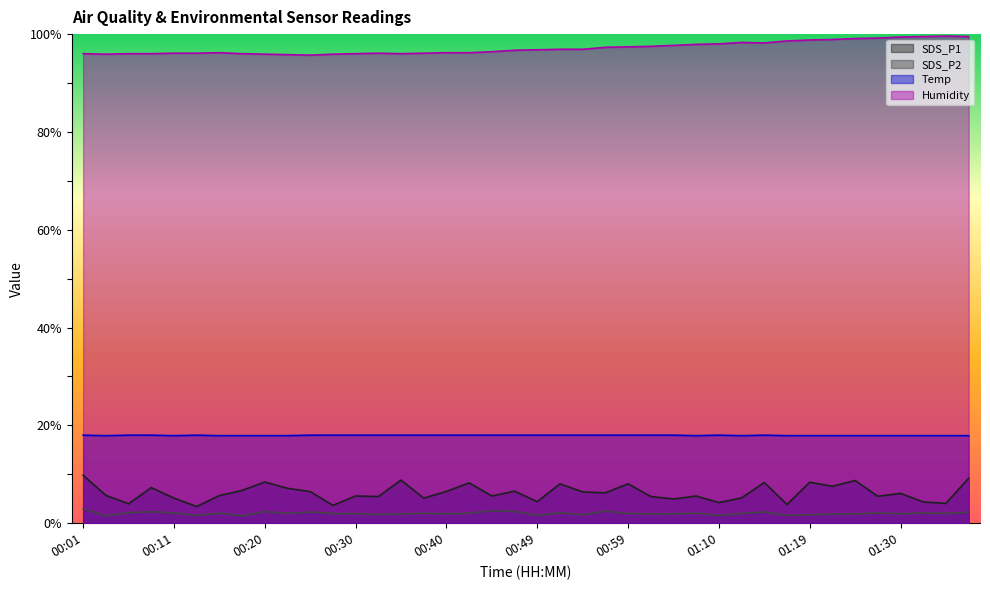

True or false: Humidity has more than 0 interior local peaks.

True